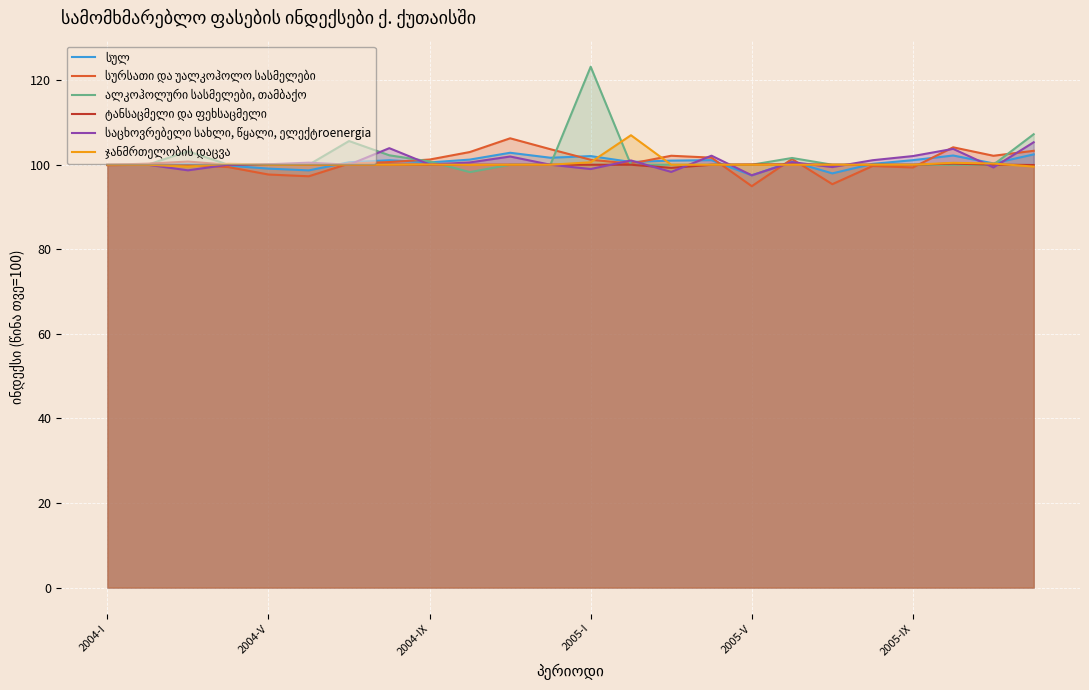

At 23, list the series in order from smallest to largest.

ჯანმრთელობის დაცვა, ტანსაცმელი და ფეხსაცმელი, სულ, სურსათი და უალკოჰოლო სასმელები, საცხოვრებელი სახლი, წყალი, ელექტroenergia, ალკოჰოლური სასმელები, თამბაქო